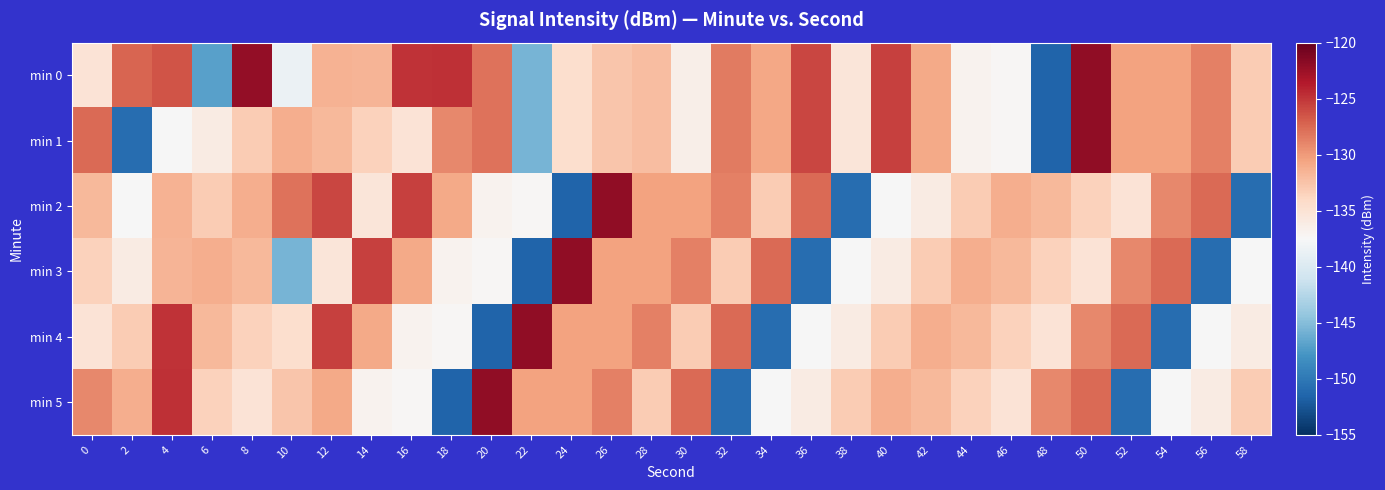

Which series has the largest total across all categories?

min 0